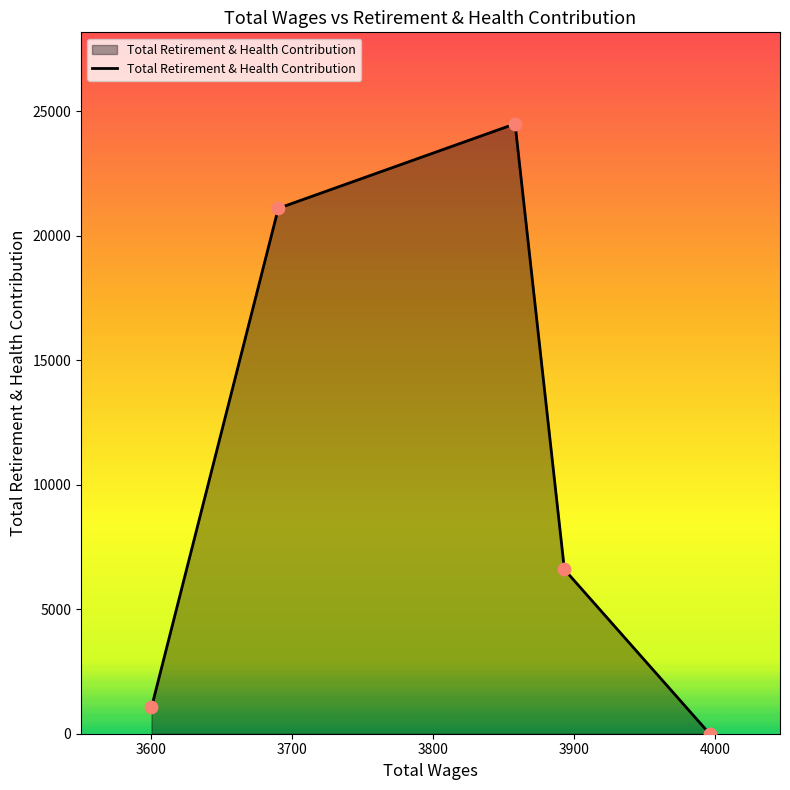

What is the sum of all values?

53266